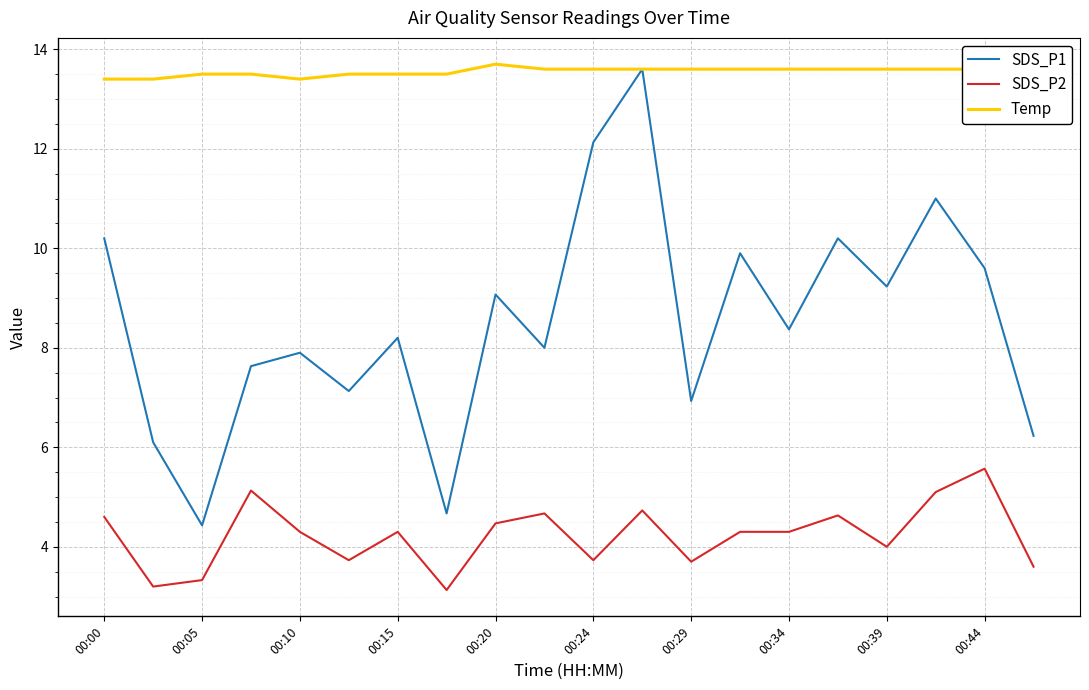

Count the number of data series in this chart.

3